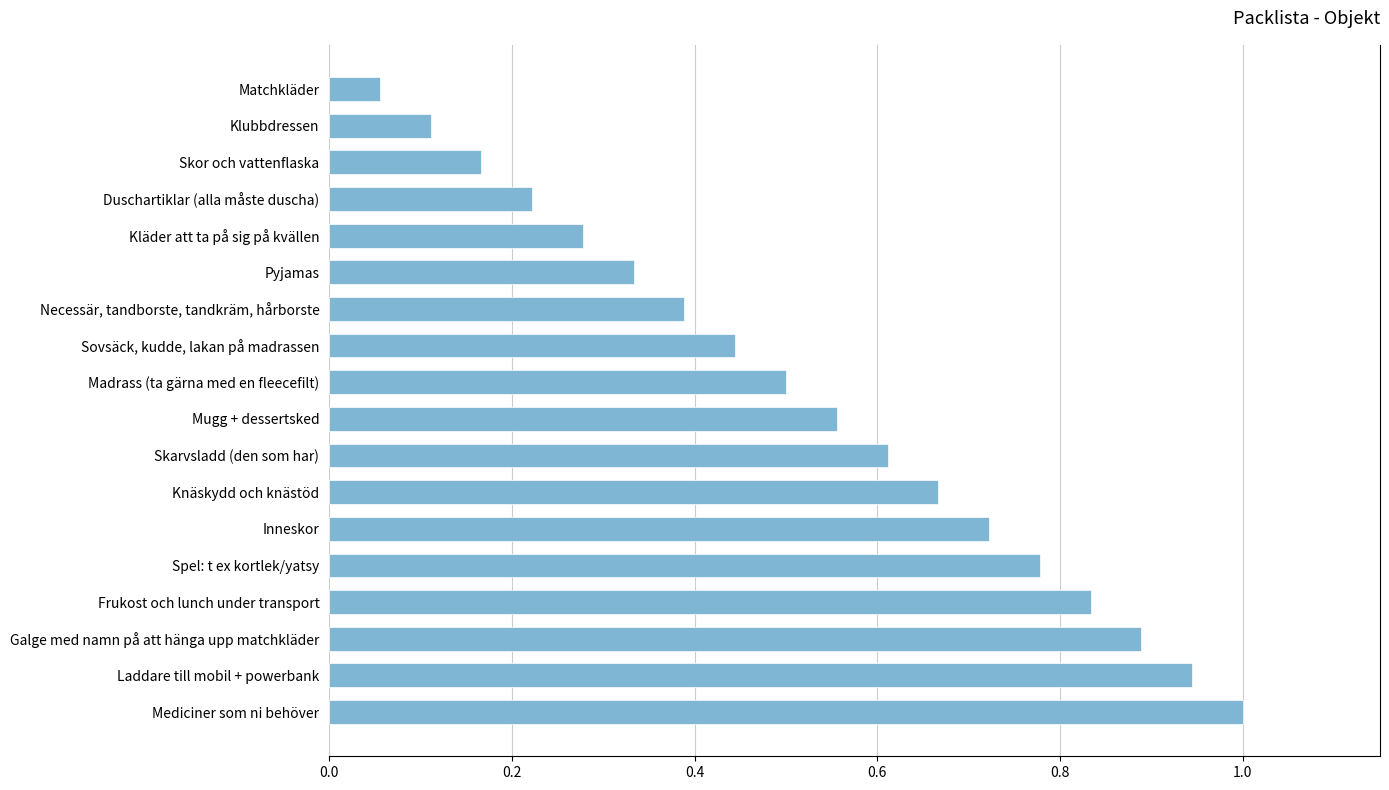

List the labels in order of value, smallest first.

Matchkläder, Klubbdressen, Skor och vattenflaska, Duschartiklar (alla måste duscha), Kläder att ta på sig på kvällen, Pyjamas, Necessär, tandborste, tandkräm, hårborste, Sovsäck, kudde, lakan på madrassen, Madrass (ta gärna med en fleecefilt), Mugg + dessertsked, Skarvsladd (den som har), Knäskydd och knästöd, Inneskor, Spel: t ex kortlek/yatsy, Frukost och lunch under transport, Galge med namn på att hänga upp matchkläder, Laddare till mobil + powerbank, Mediciner som ni behöver